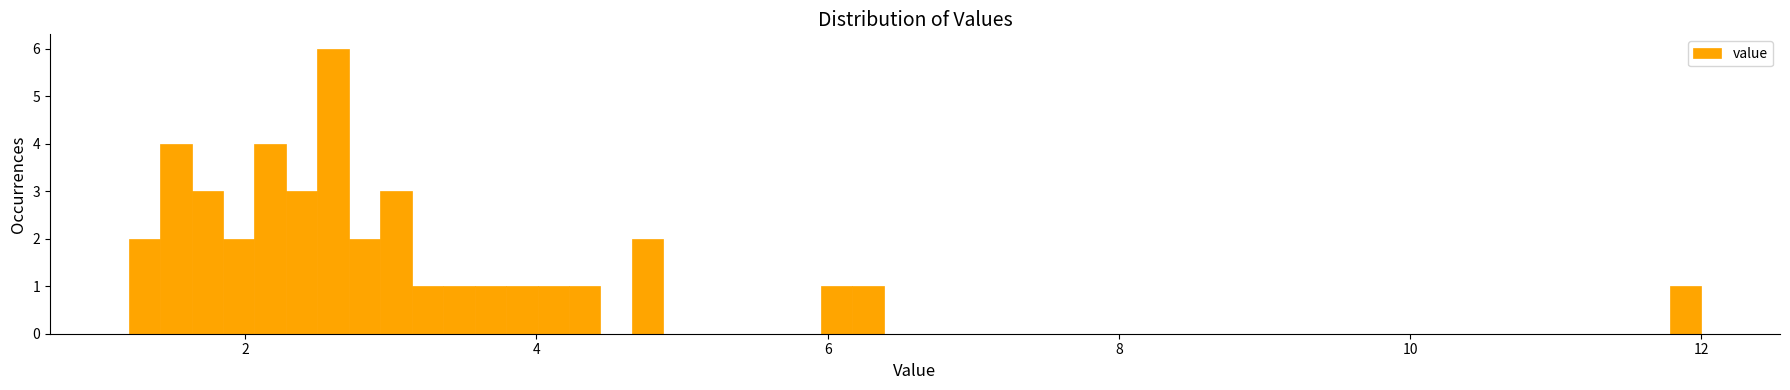

Read against the x-axis, roughly where is the centre of the tallest bar?

2.6